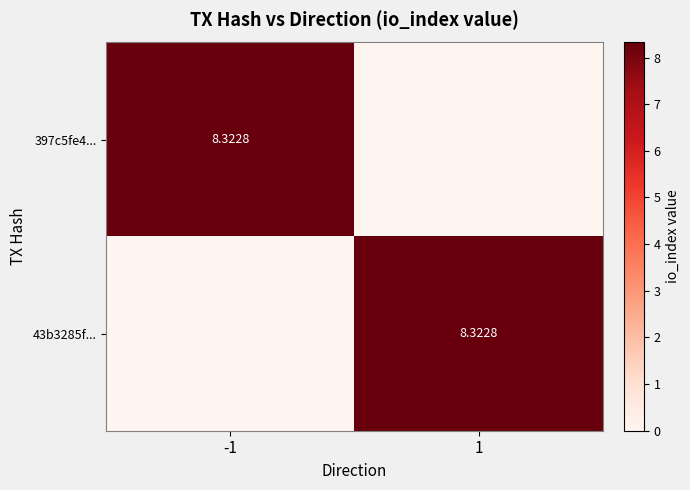

At which label does 43b3285f... reach its peak?

1